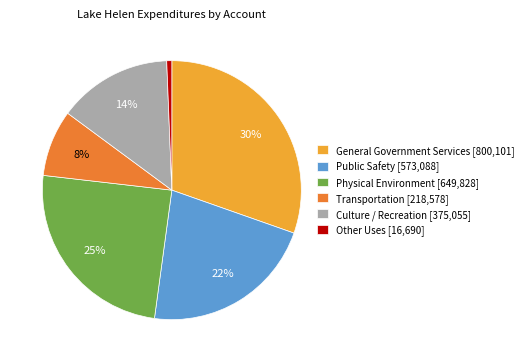

Is there any slice that represents more than half of the pie?

No